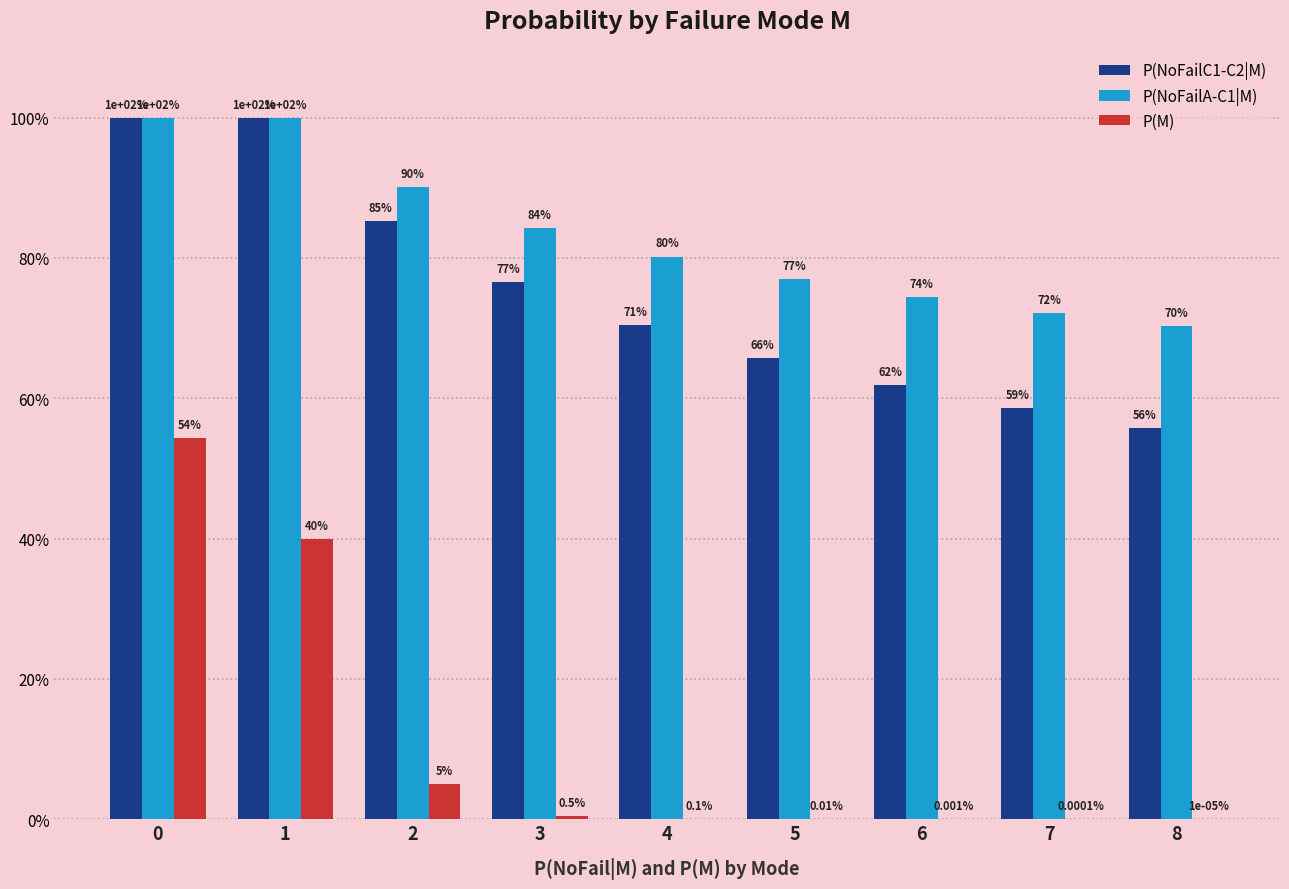

What are all the series names shown in the legend?

P(NoFailC1-C2|M), P(NoFailA-C1|M), P(M)